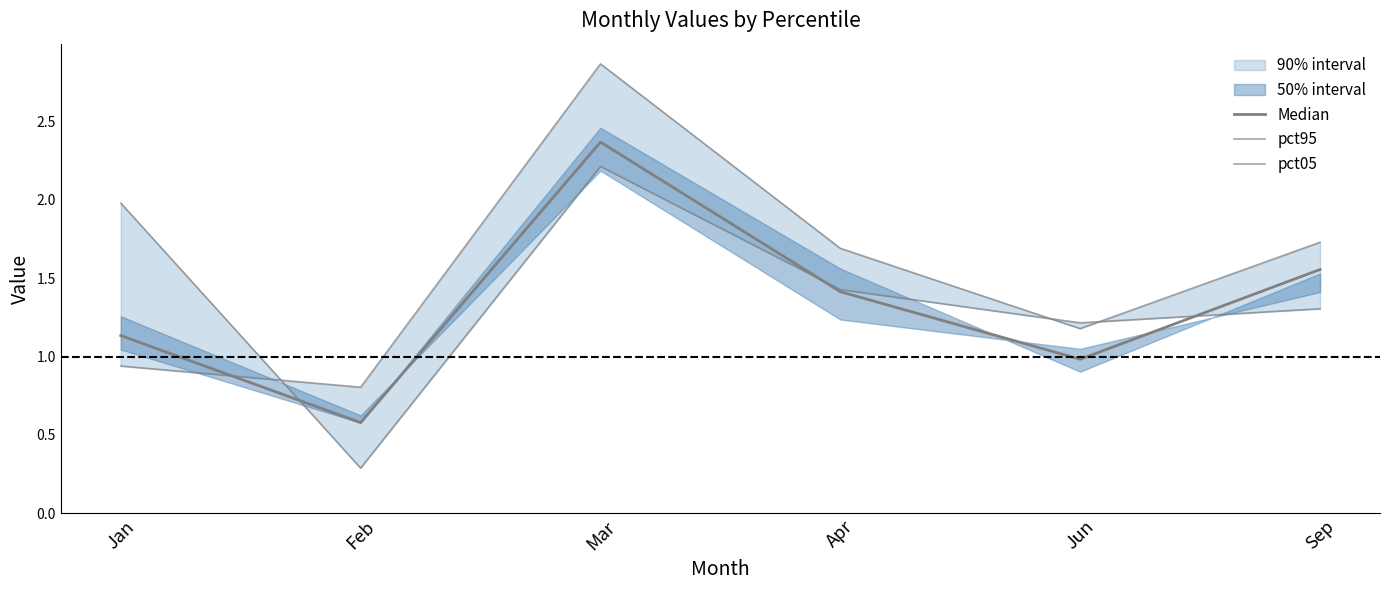

True or false: pct05 has more than 1 points higher than both neighbors.

False